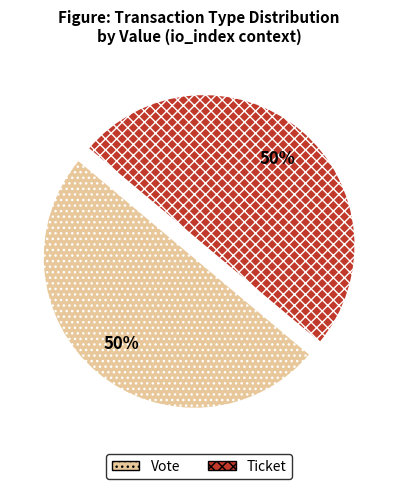

Approximately how many times larger is the value at Ticket compared to Vote?

1.0